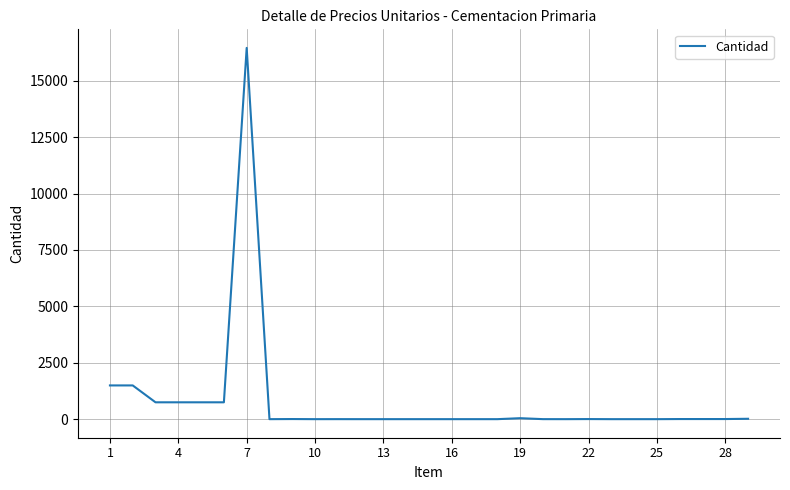

What is the difference between the maximum and minimum values?

16455